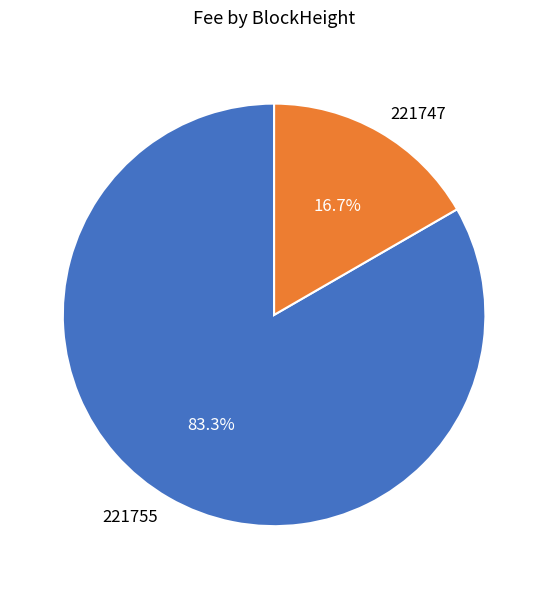

Is 221747 the majority of the pie?

No